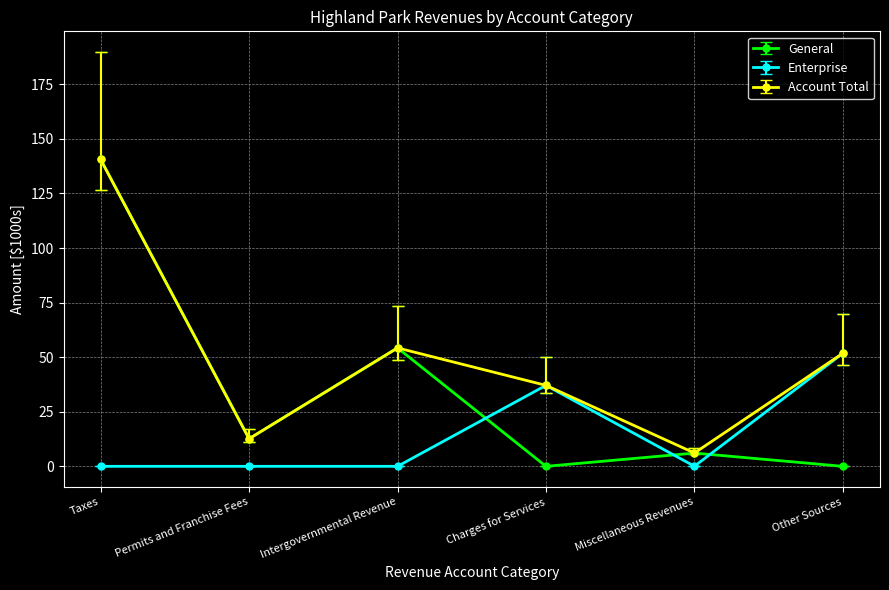

Count the number of data series in this chart.

3